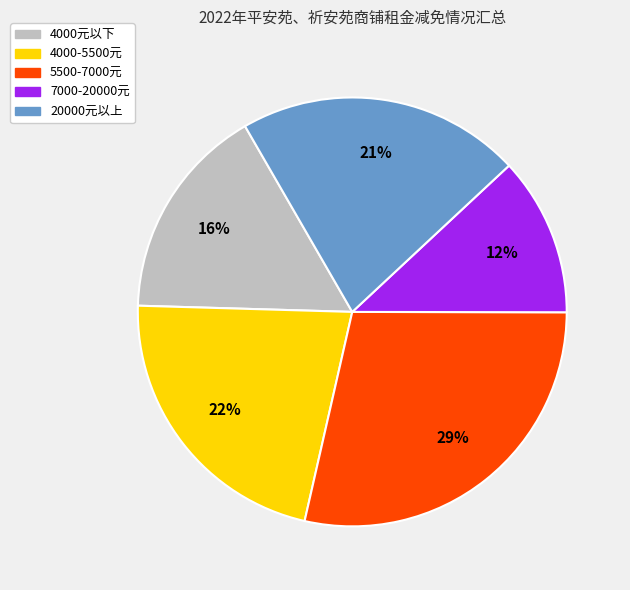

To the nearest percent, what is the difference between the largest and smallest slice percentages?

17%